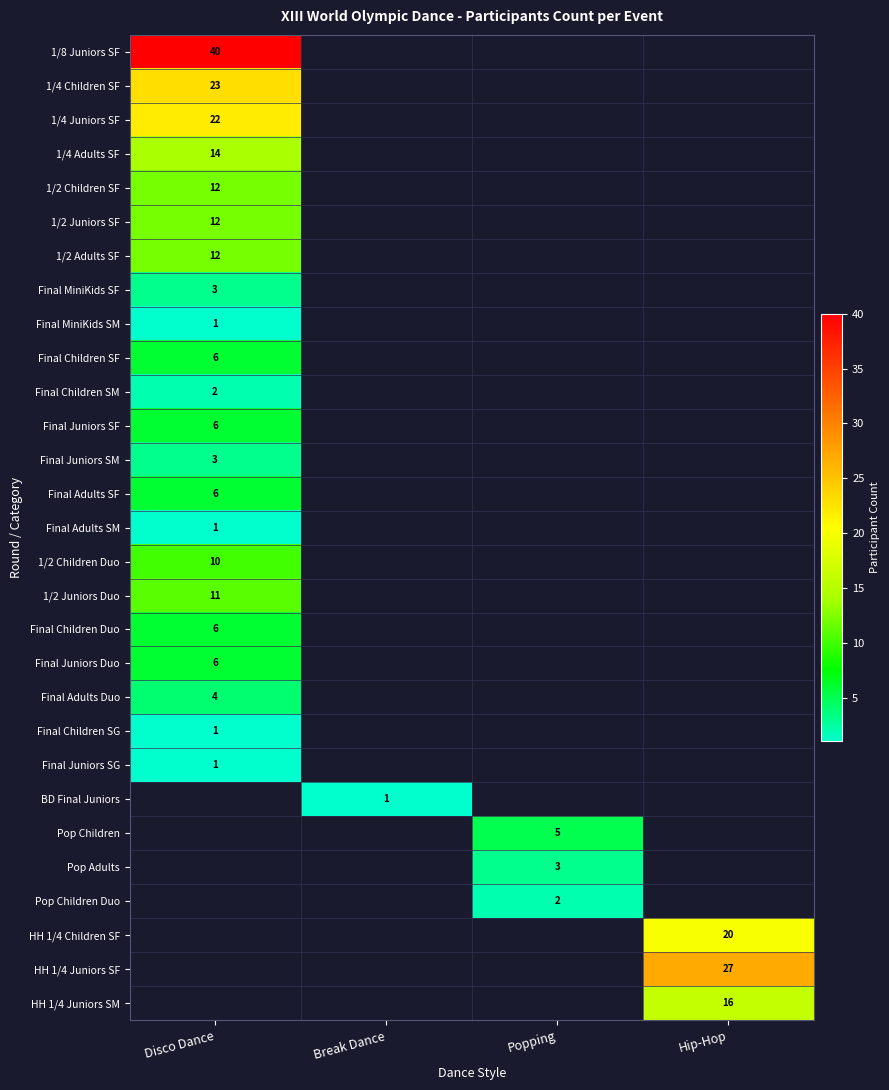

Is it true that 1/2 Juniors SF equals 12 at Disco Dance?

True